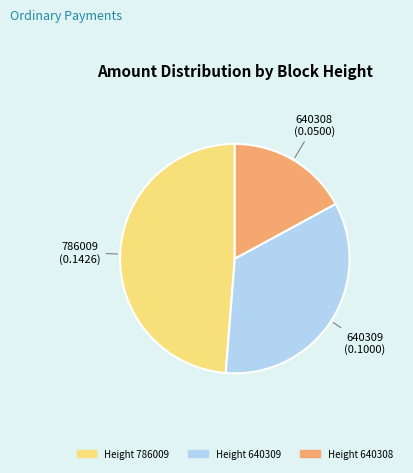

Does any single category account for the majority?

No